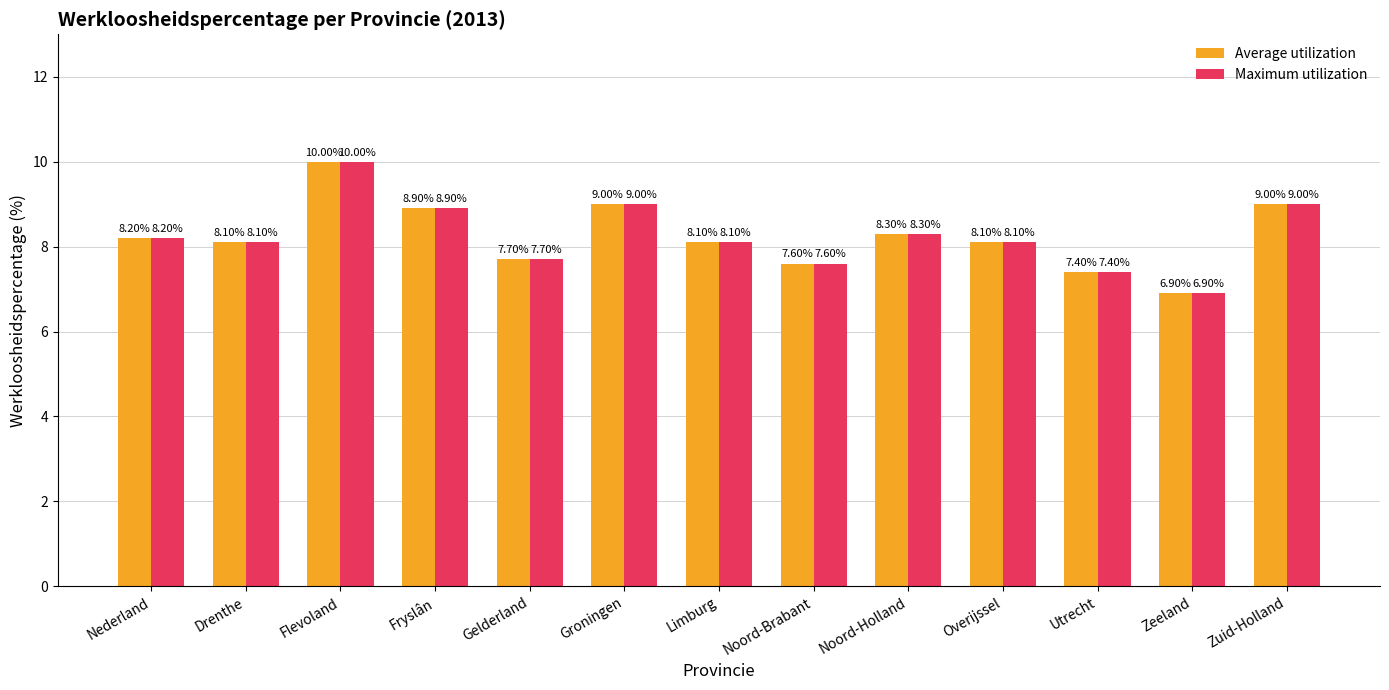

What position from the right is Zuid-Holland?

1